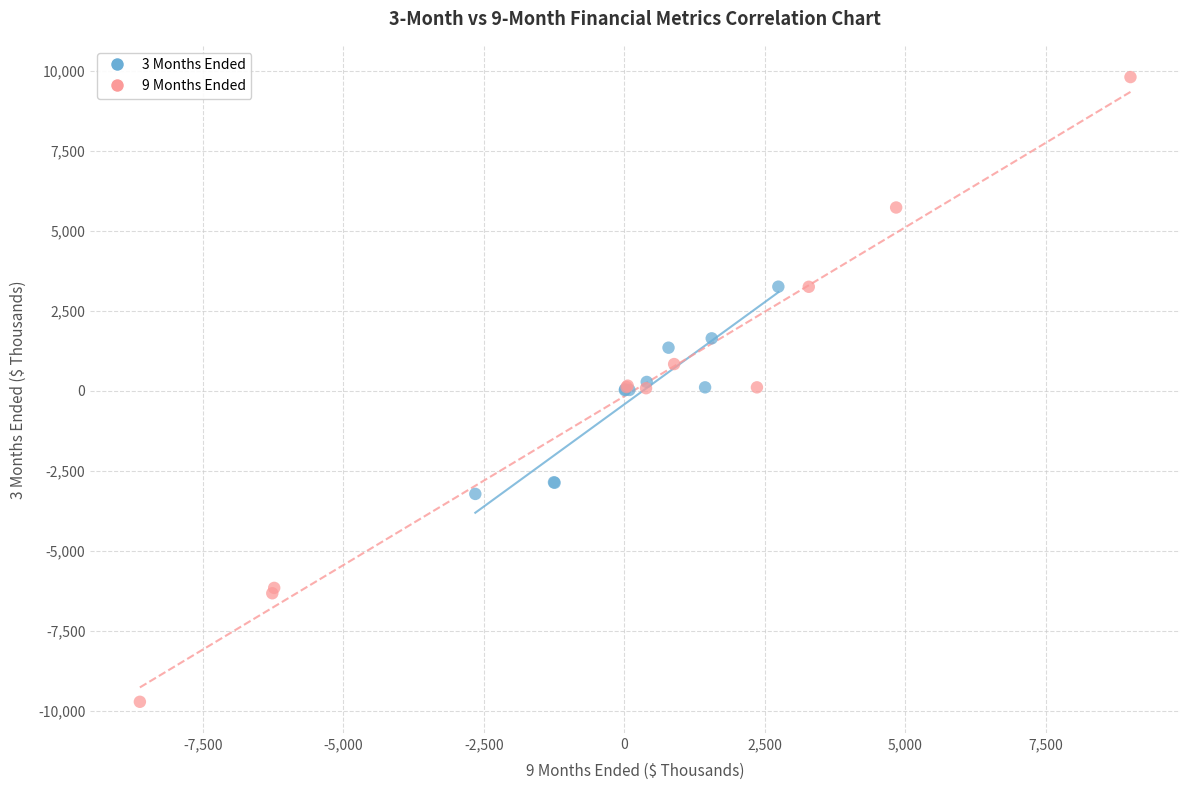

Which series has the widest spread of Y values?

9 Months Ended